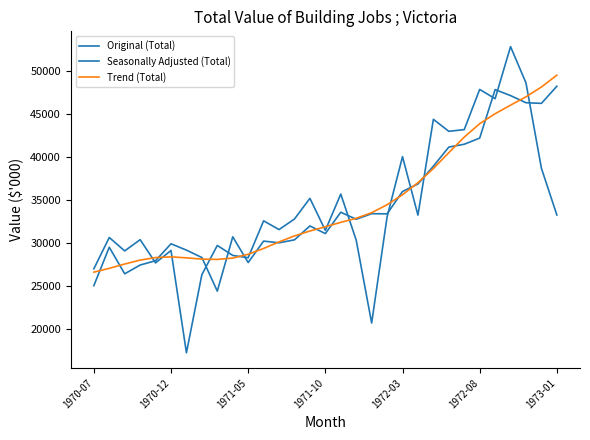

How many series are shown in this chart?

3